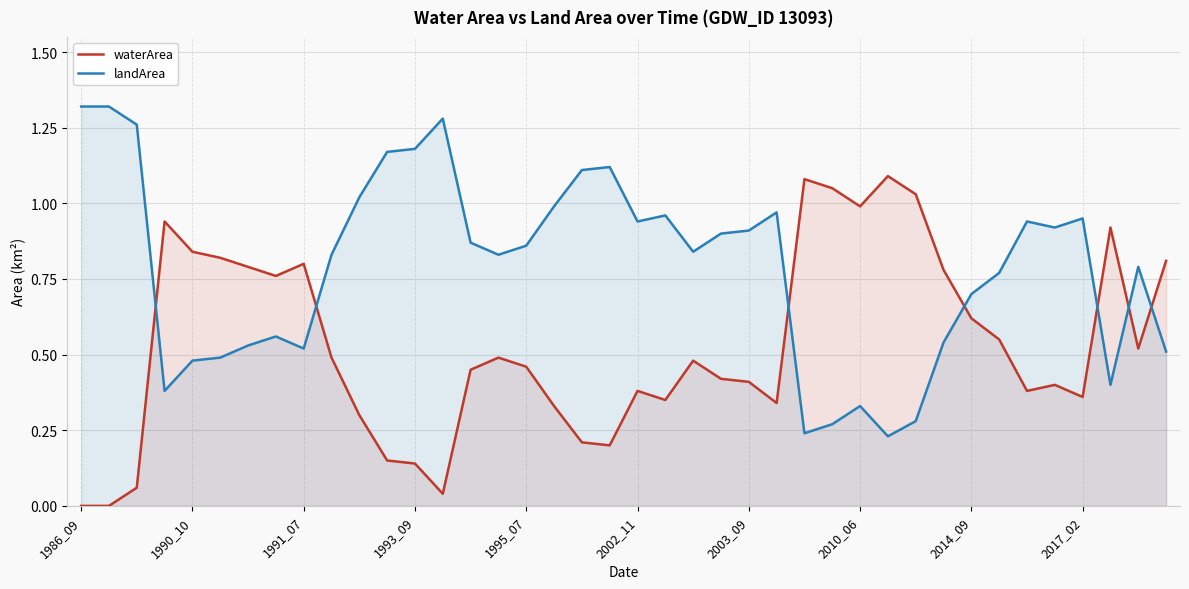

Is it true that landArea equals 2.3 at 1990_10?

False